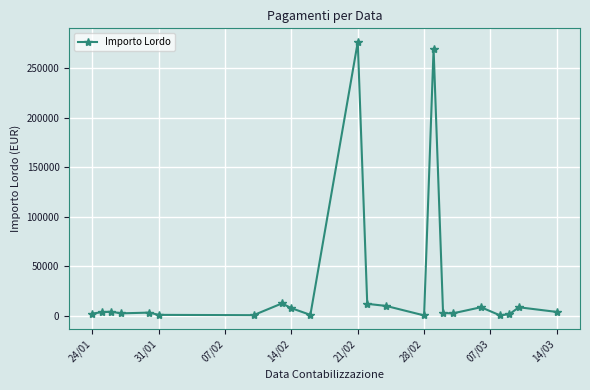

What is the average value?

28806.1